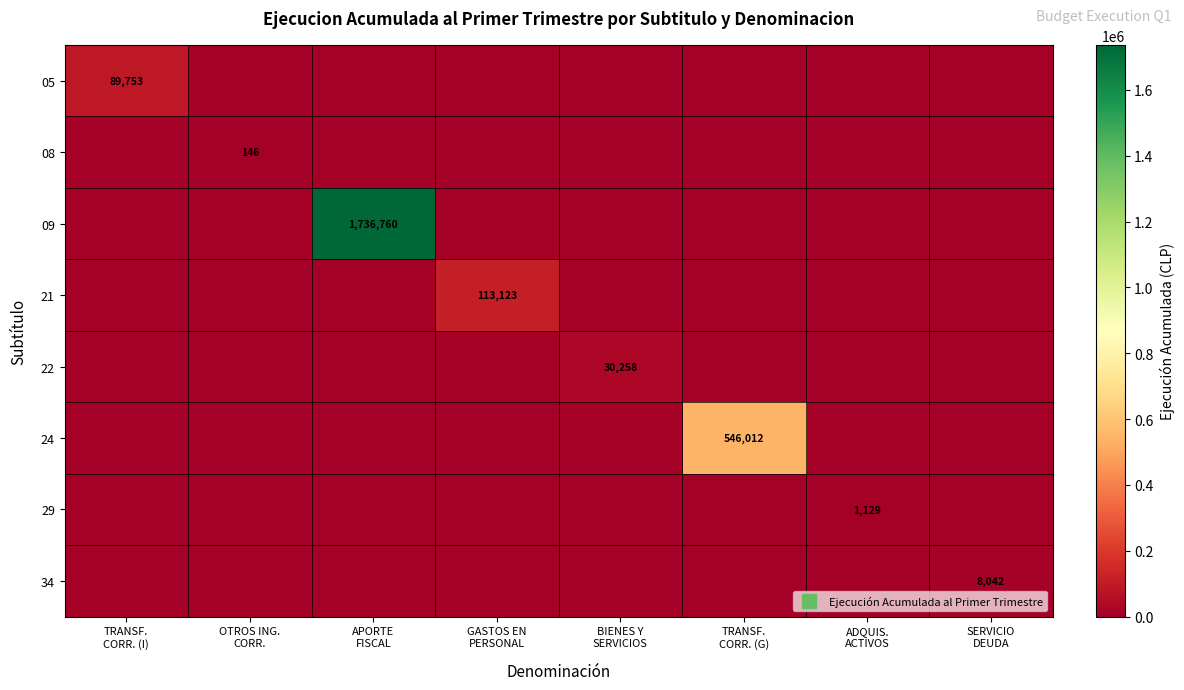

True or false: 34 has a value of 0 at TRANSF. CORR. (G).

True